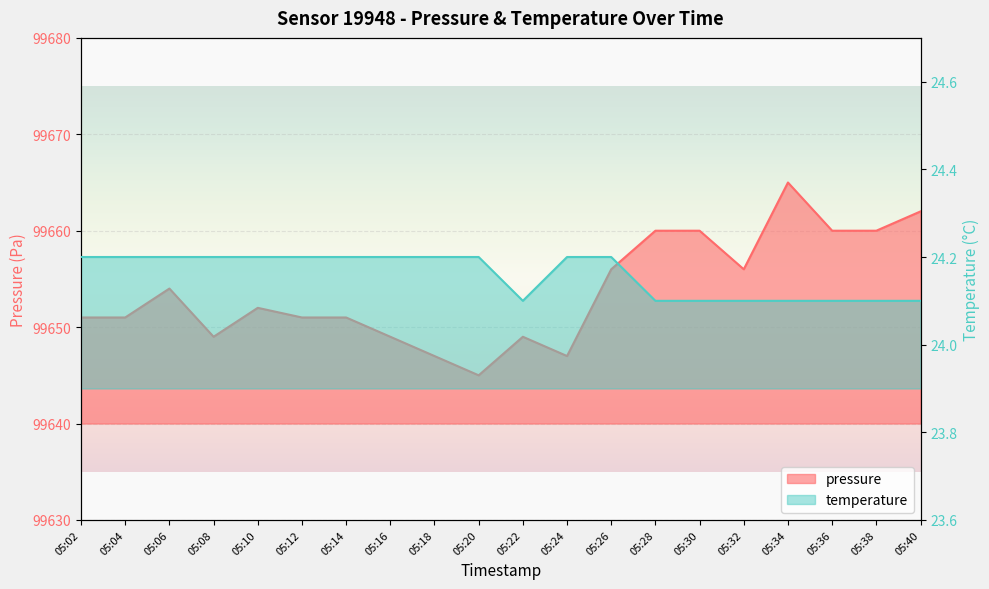

Count the number of categories in the chart.

20